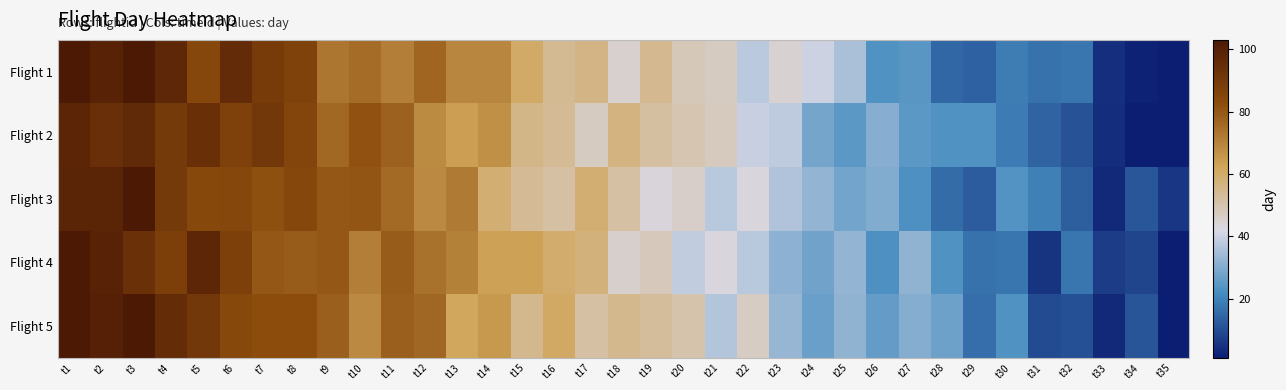

Between t4 and t17, which is larger?

t4